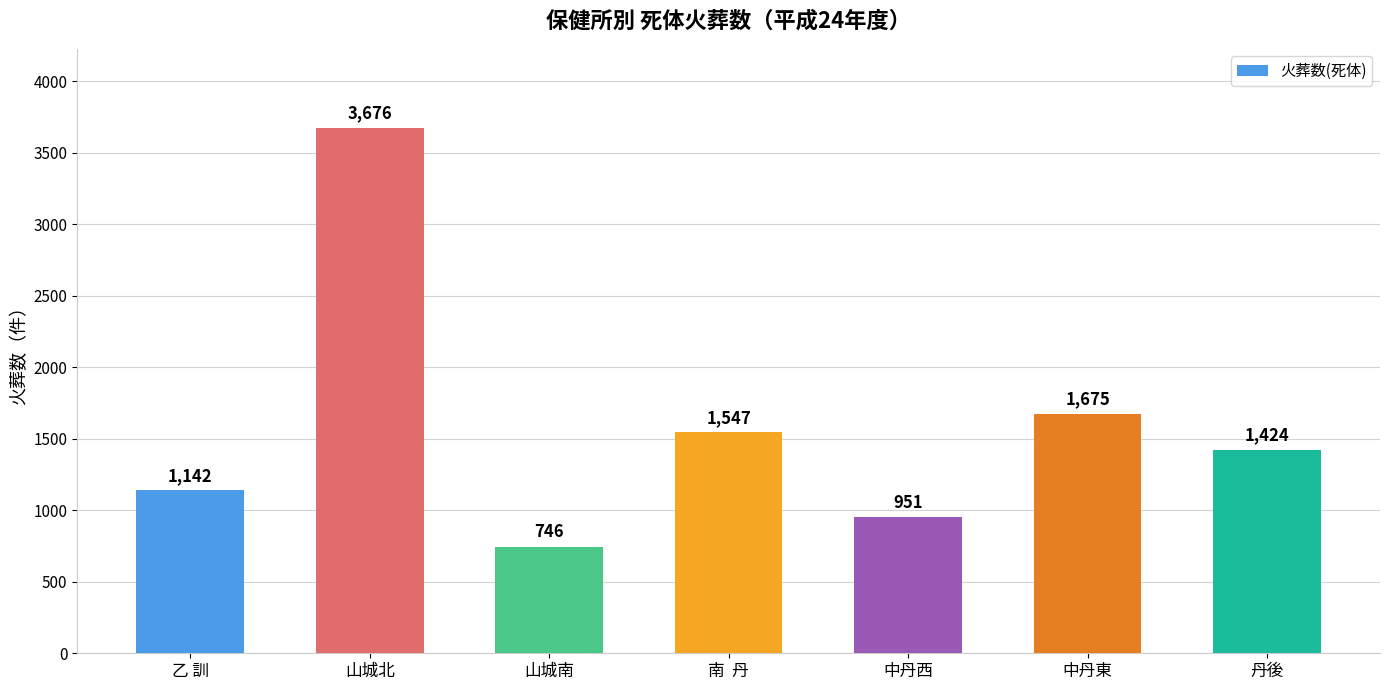

Rank the categories by value from lowest to highest.

山城南, 中丹西, 乙 訓, 丹後, 南  丹, 中丹東, 山城北